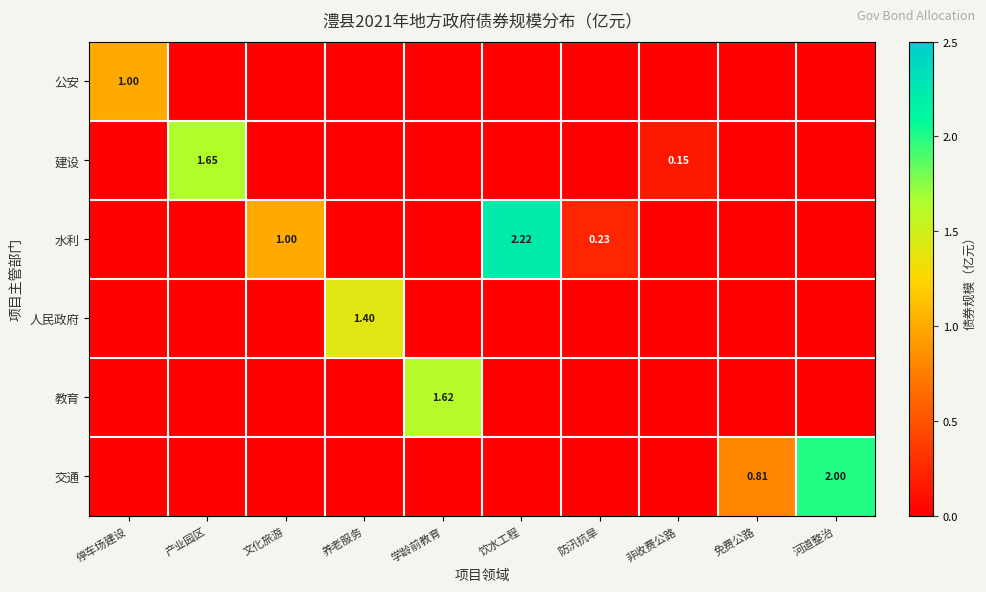

At which label does 公安 reach its peak?

停车场建设